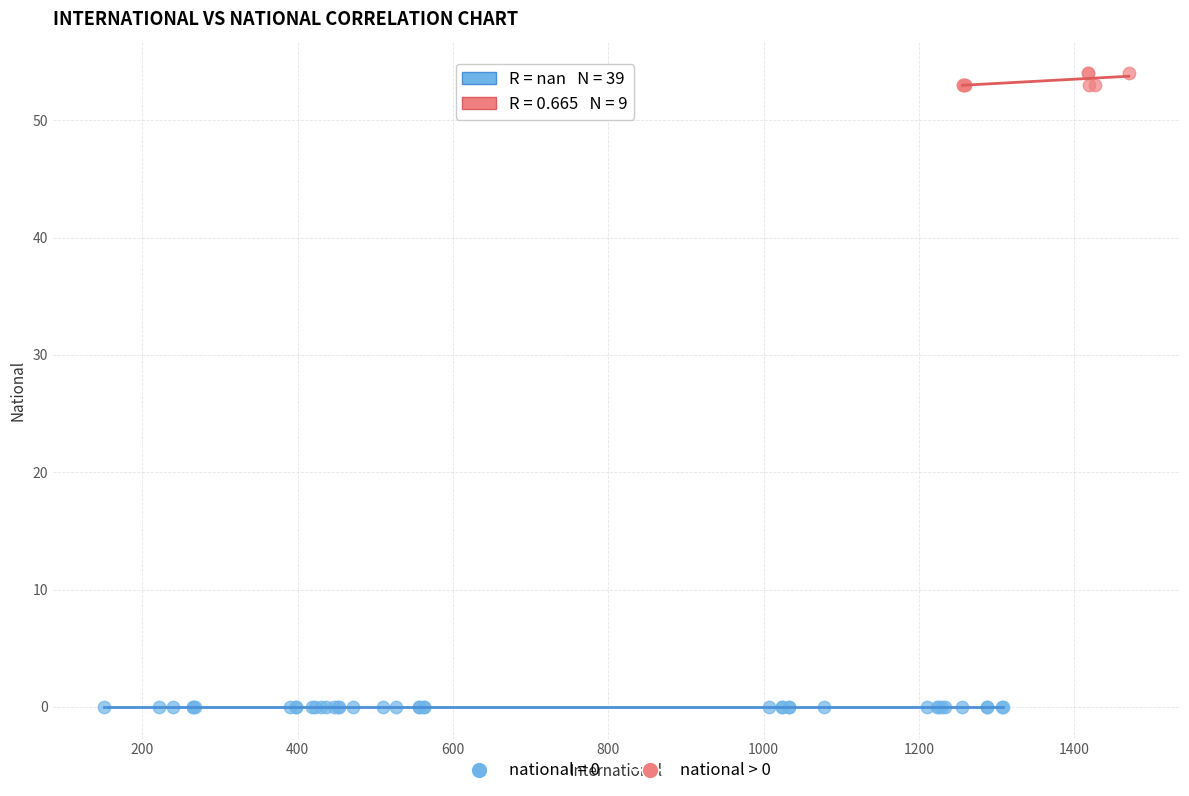

Which series reaches the minimum Y coordinate?

national = 0